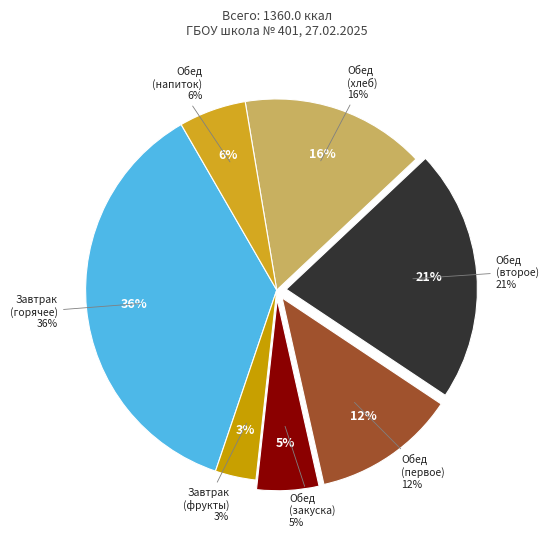

The Хлеб
ржано-пшеничный slice represents 1% of the pie. True or false?

False